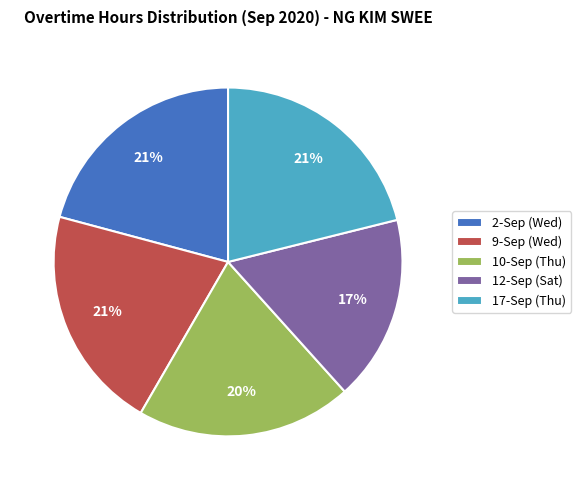

To the nearest percent, what portion does 17-Sep (Thu) represent?

21%